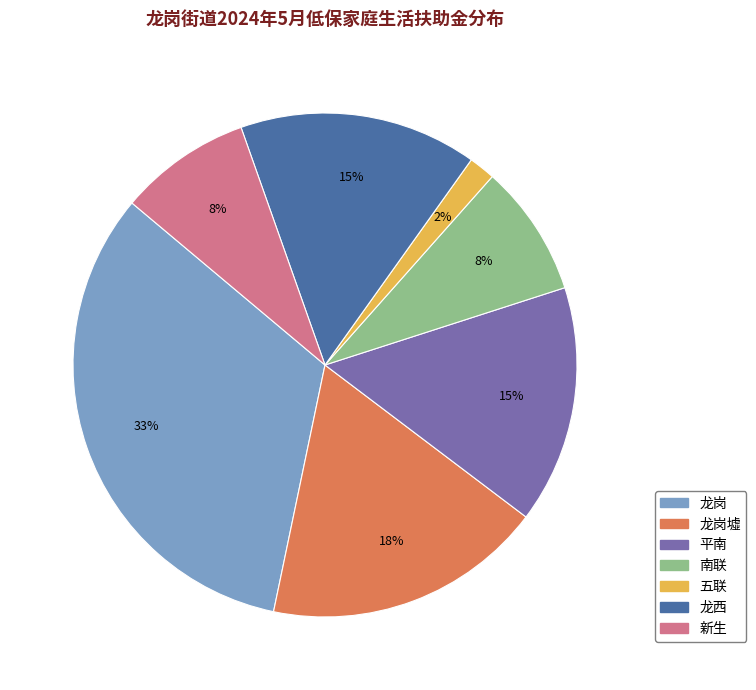

What is the smallest slice in the pie chart?

五联